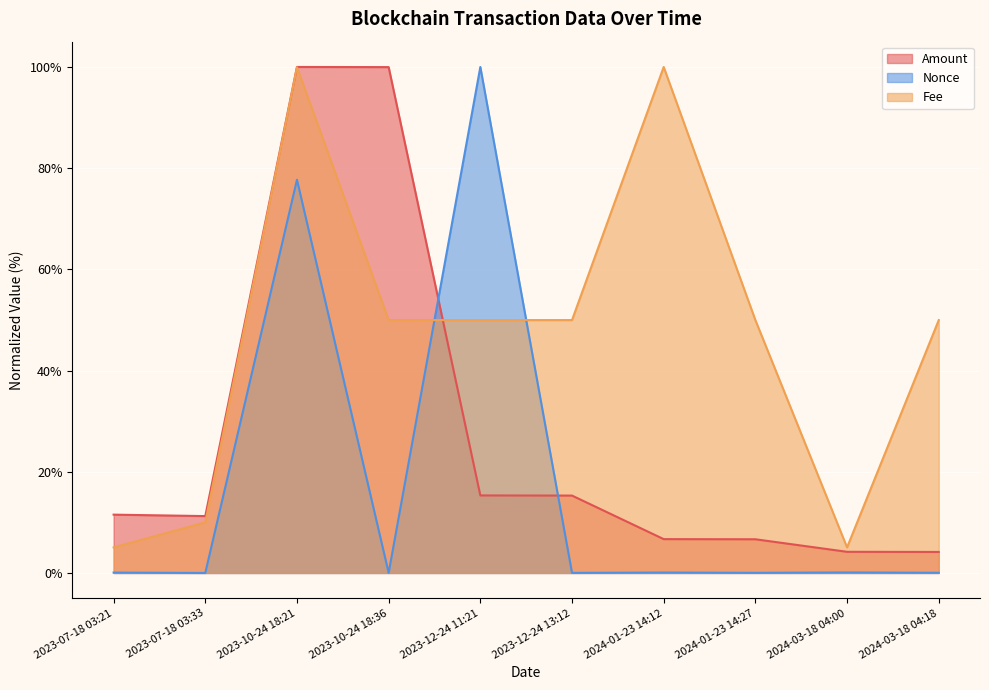

How many data points in Nonce are above 0?

9